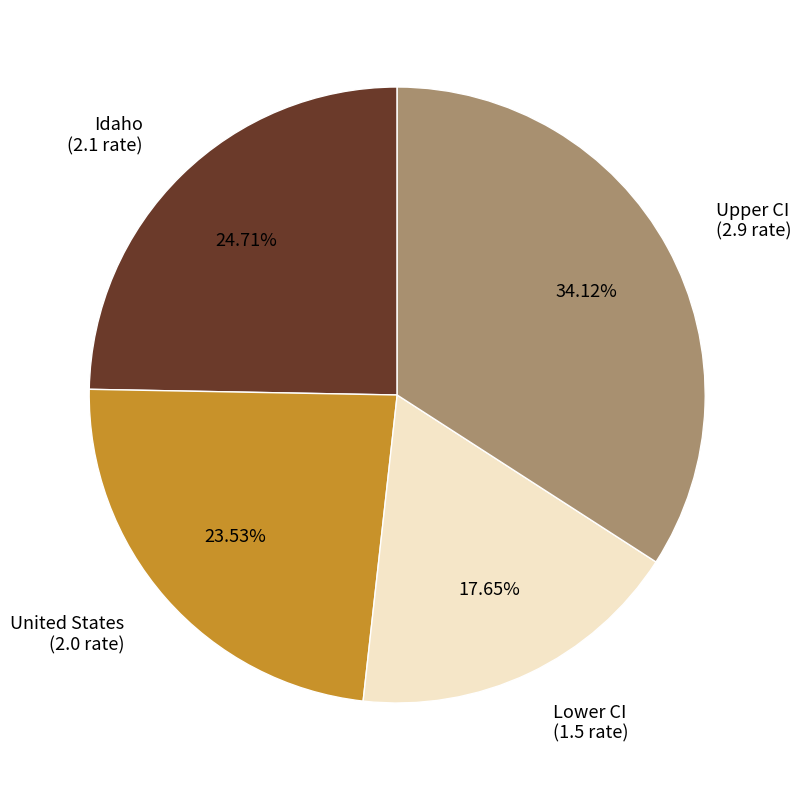

What percentage is the United States slice, to the nearest percent?

24%